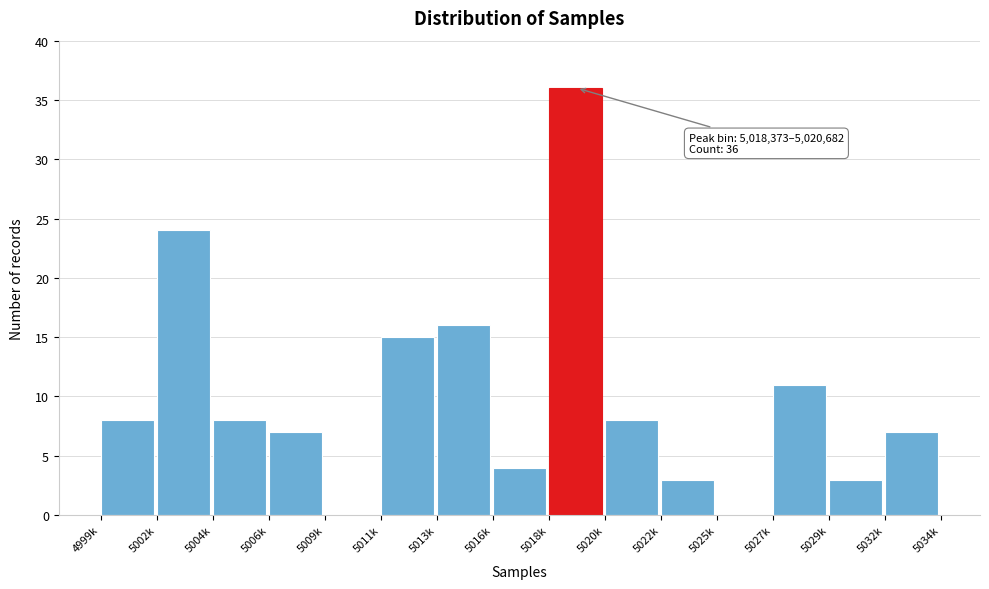

Reading left to right, what are all the values shown in this chart?

4999k=8	5002k=24	5004k=8	5006k=7	5009k=0	5011k=15	5013k=16	5016k=4	5018k=36	5020k=8	5022k=3	5025k=0	5027k=11	5029k=3	5032k=7